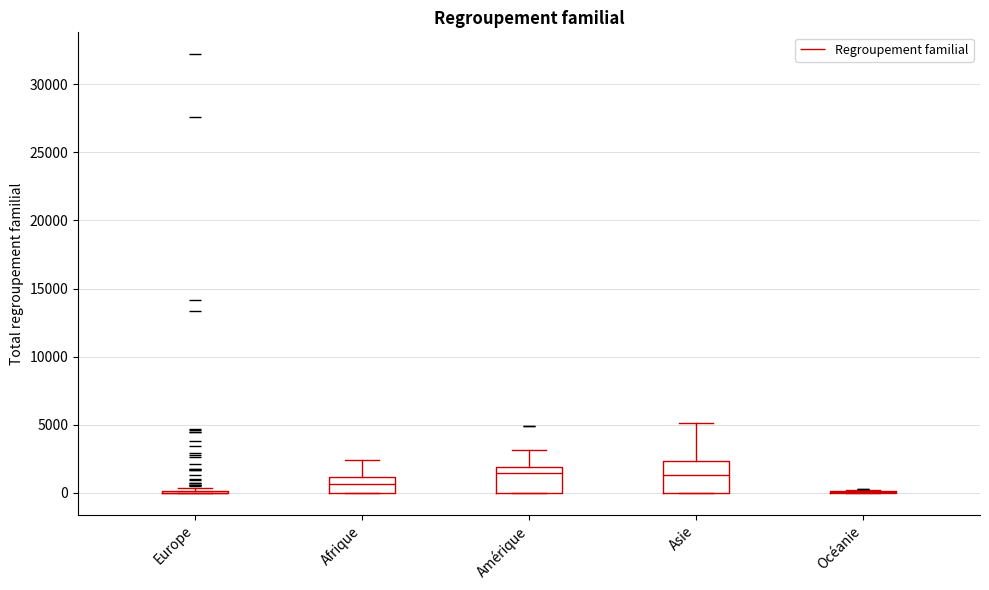

Where does the median line of the box for Asie sit on the y-axis? The values are not printed on the chart, so give them approximately, as read against the axis.

1500